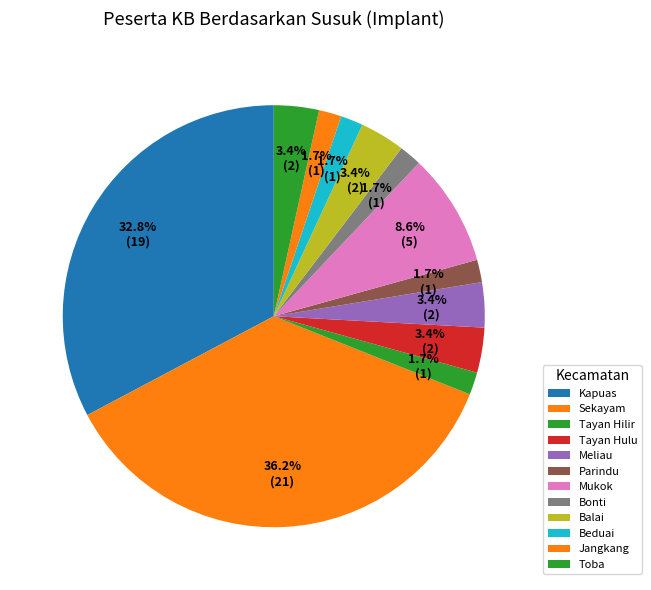

What percentage is the Meliau slice, to the nearest percent?

3%